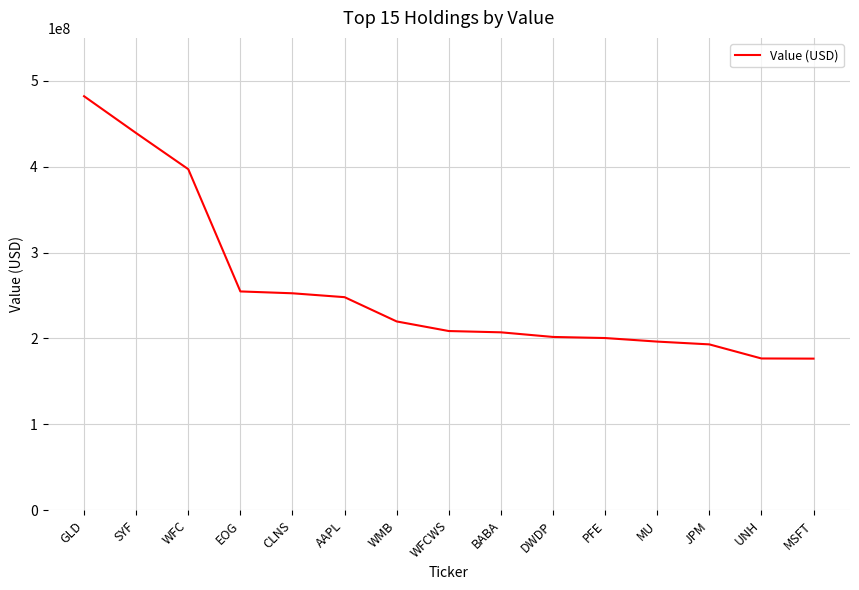

What is the greatest value displayed?

482065000